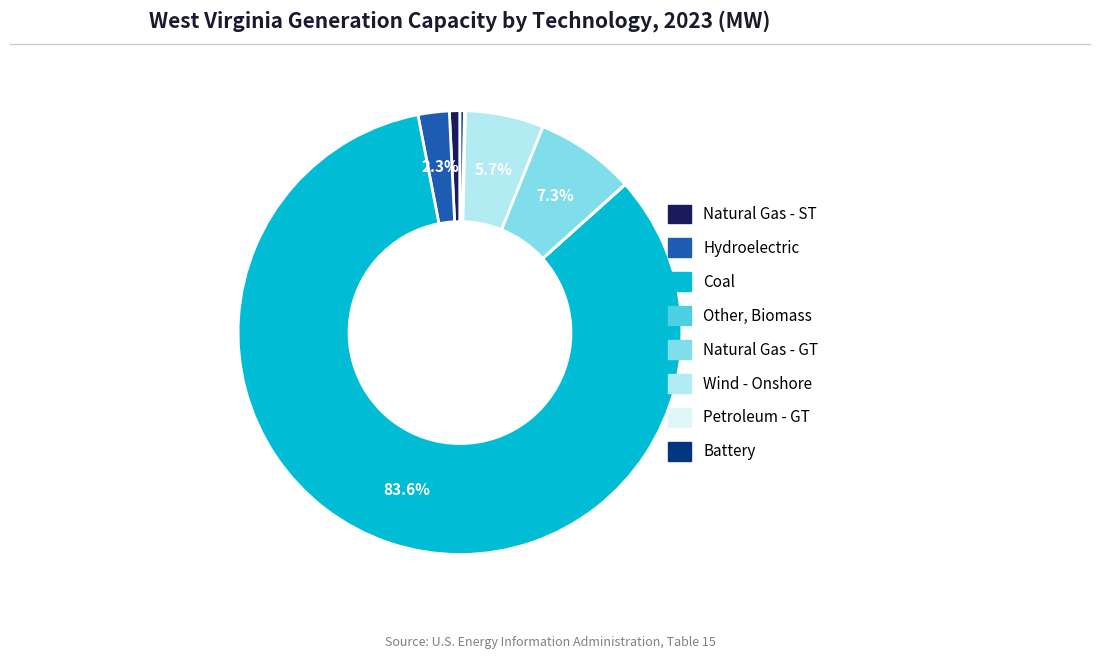

Is the sum of Wind - Onshore and Hydroelectric greater than half?

No